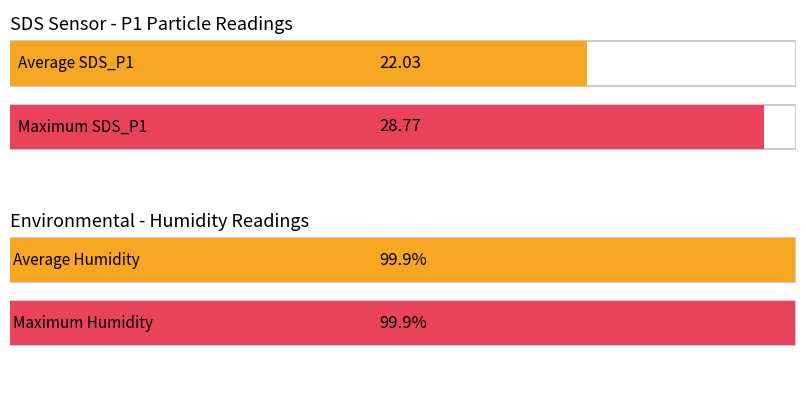

What is the average value of the Average utilization series?

22.0